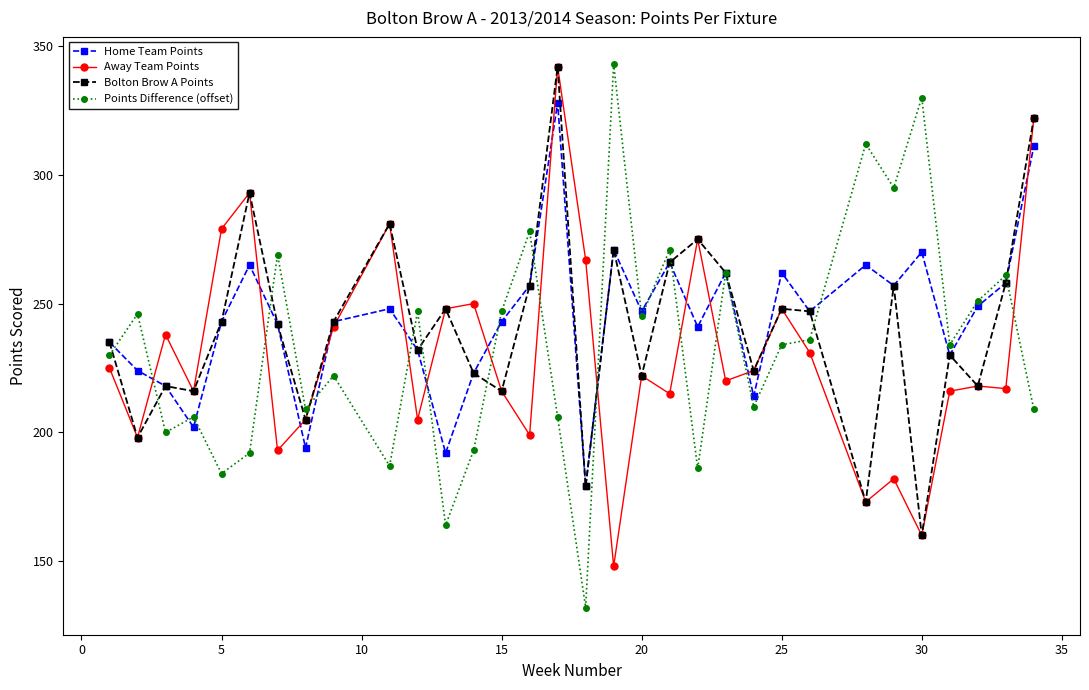

What is the highest value of the Home Team Points series?

328